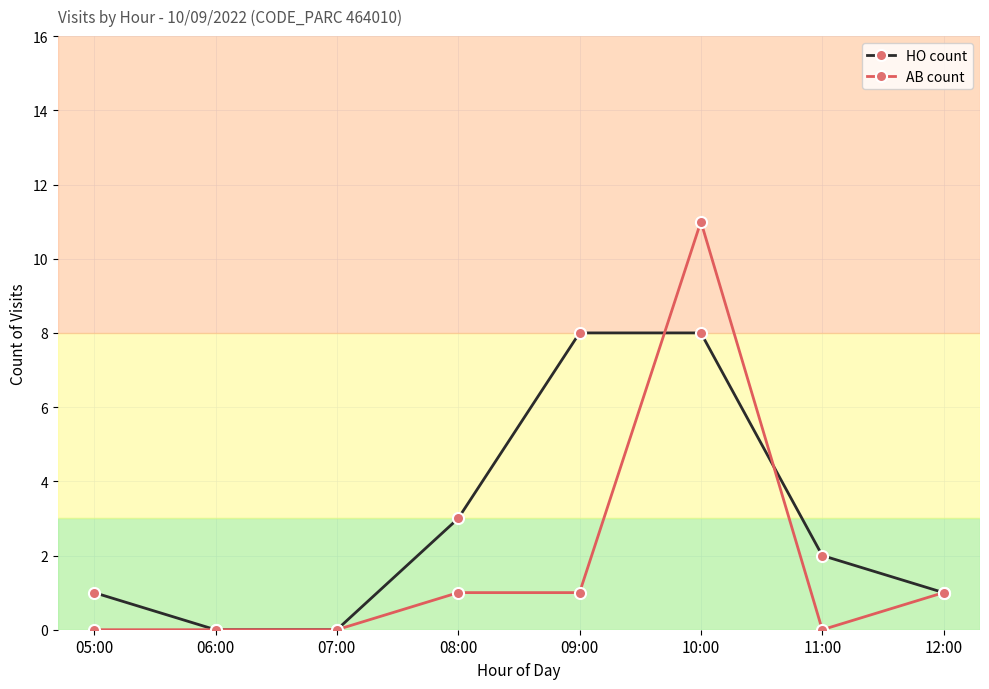

At which label is HO count closest to 4?

08:00